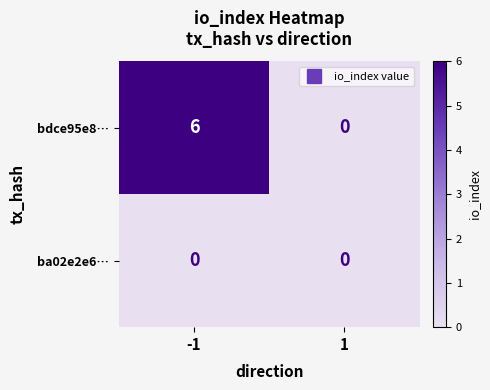

What is the greatest value displayed?

6